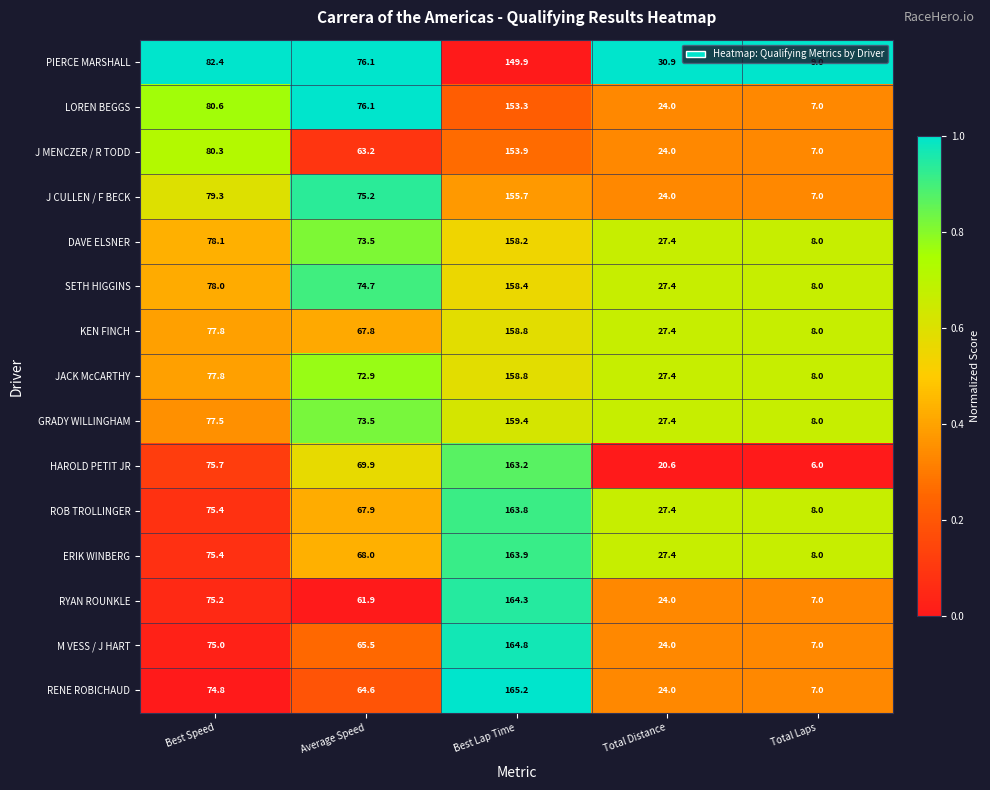

What value does the M VESS / J HART series have at Best Lap Time?

164.8